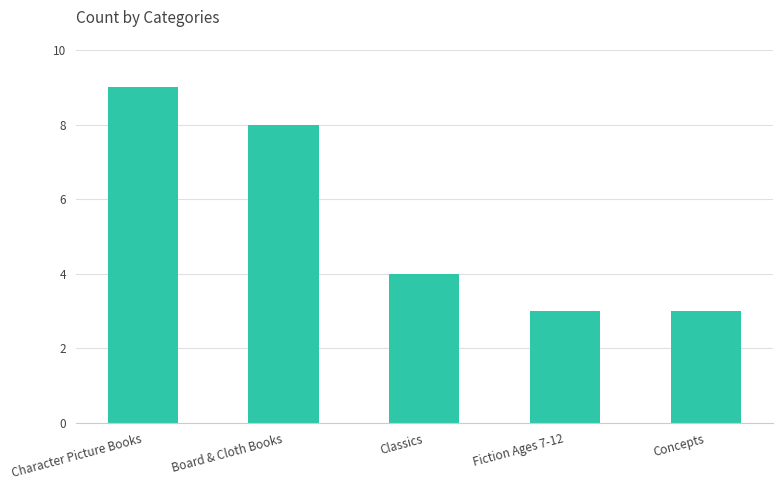

How many series are shown in this chart?

1